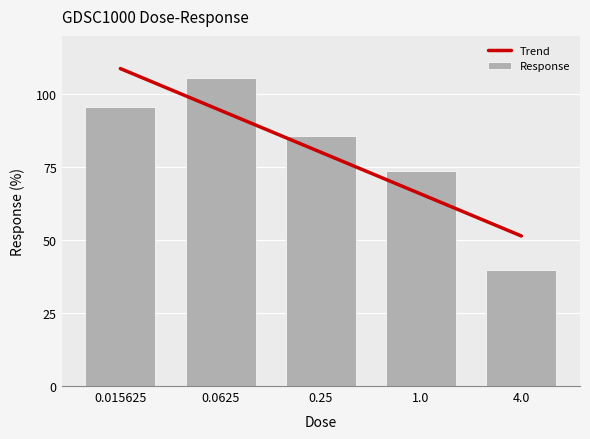

Which has a higher value, 0.015625 or 0.0625?

0.0625